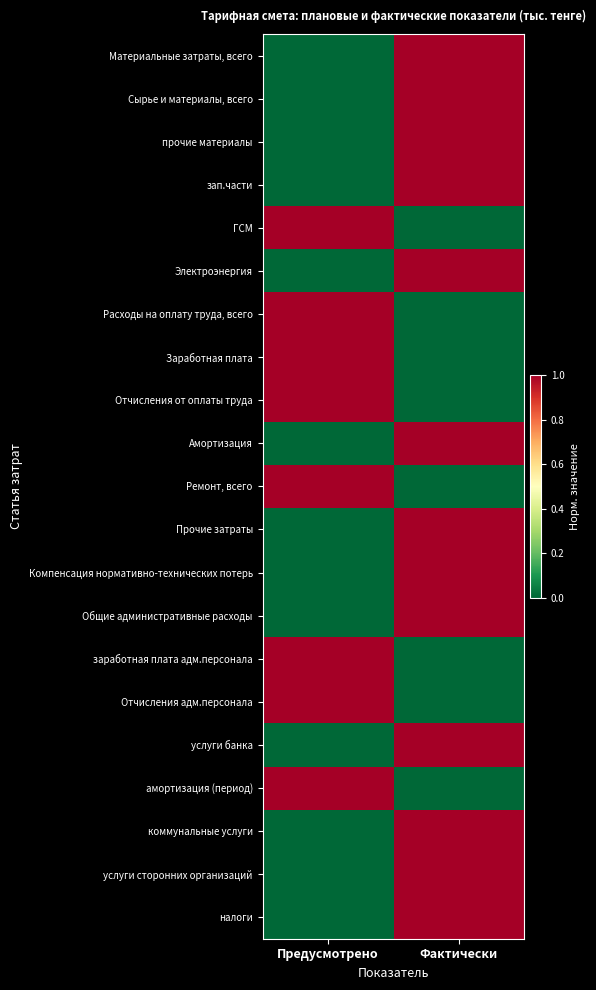

Which series changed the most between Предусмотрено and Фактически?

Амортизация